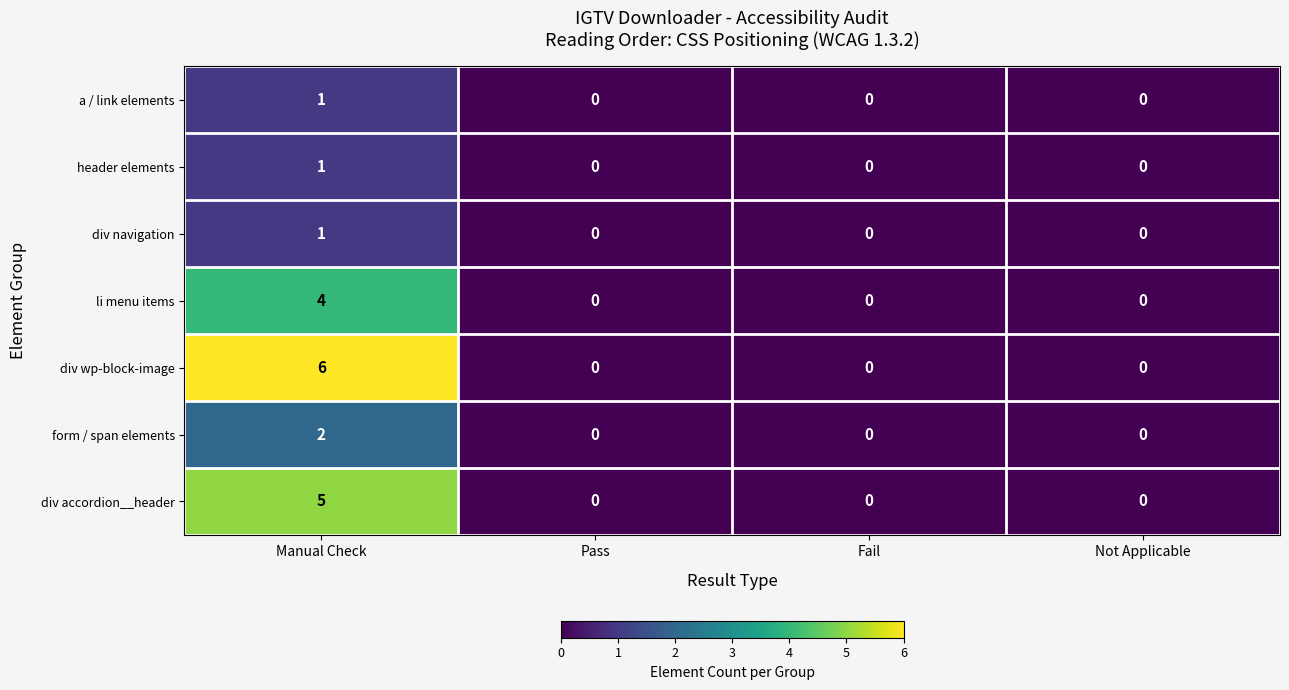

Which series has the largest total across all categories?

div wp-block-image